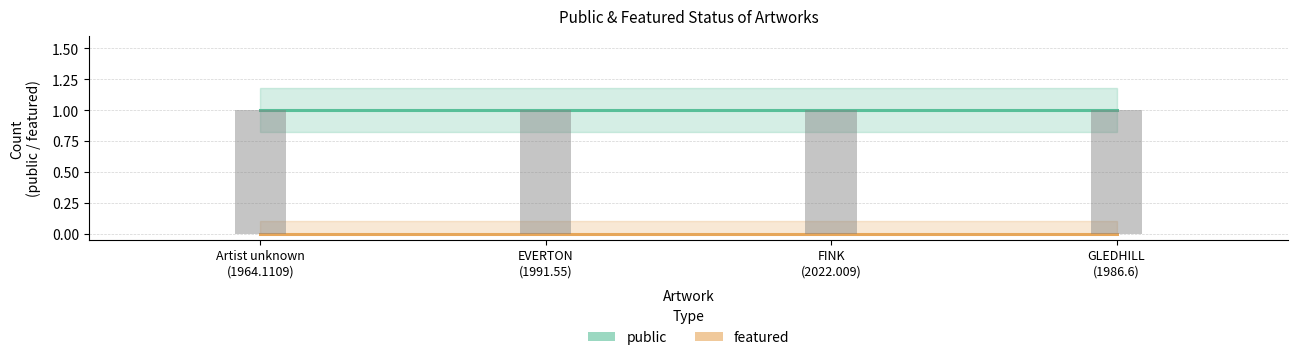

What is the sum of all public values?

4